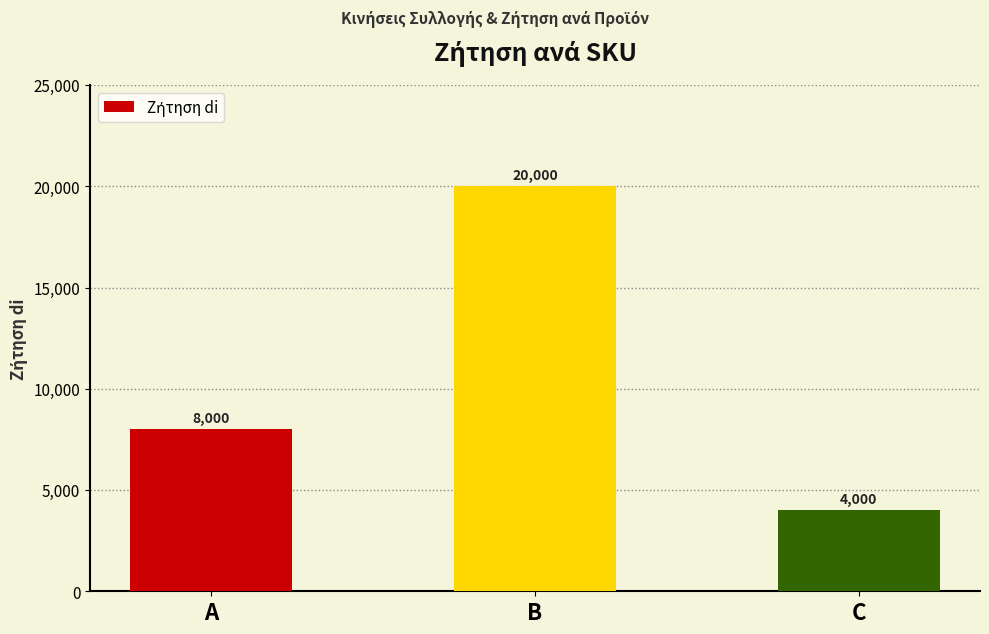

What is the change in value from B to C?

-16000